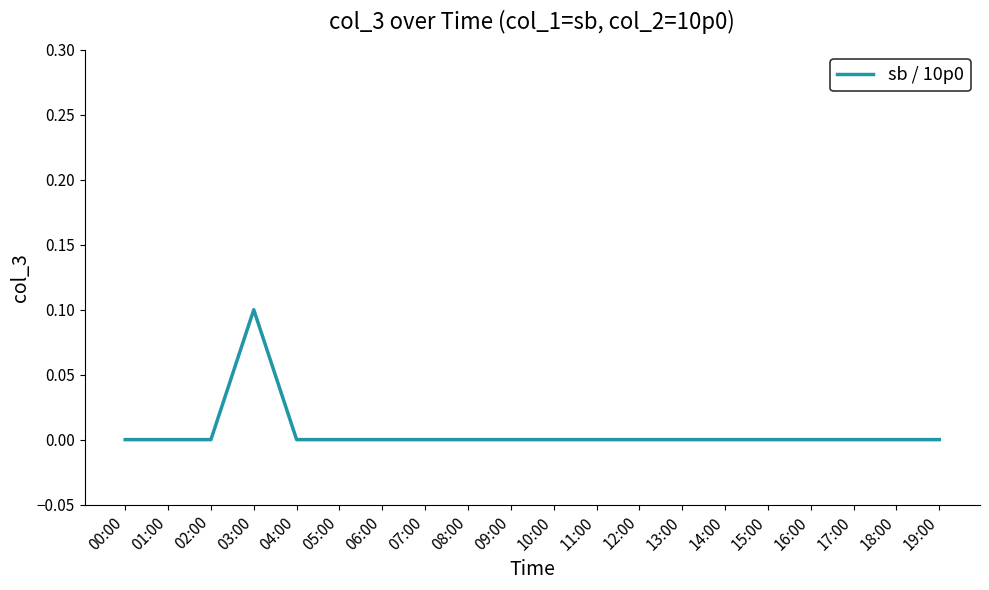

Reading left to right, what are all the values shown in this chart?

00:00=0.0	01:00=0.0	02:00=0.0	03:00=0.1	04:00=0.0	05:00=0.0	06:00=0.0	07:00=0.0	08:00=0.0	09:00=0.0	10:00=0.0	11:00=0.0	12:00=0.0	13:00=0.0	14:00=0.0	15:00=0.0	16:00=0.0	17:00=0.0	18:00=0.0	19:00=0.0